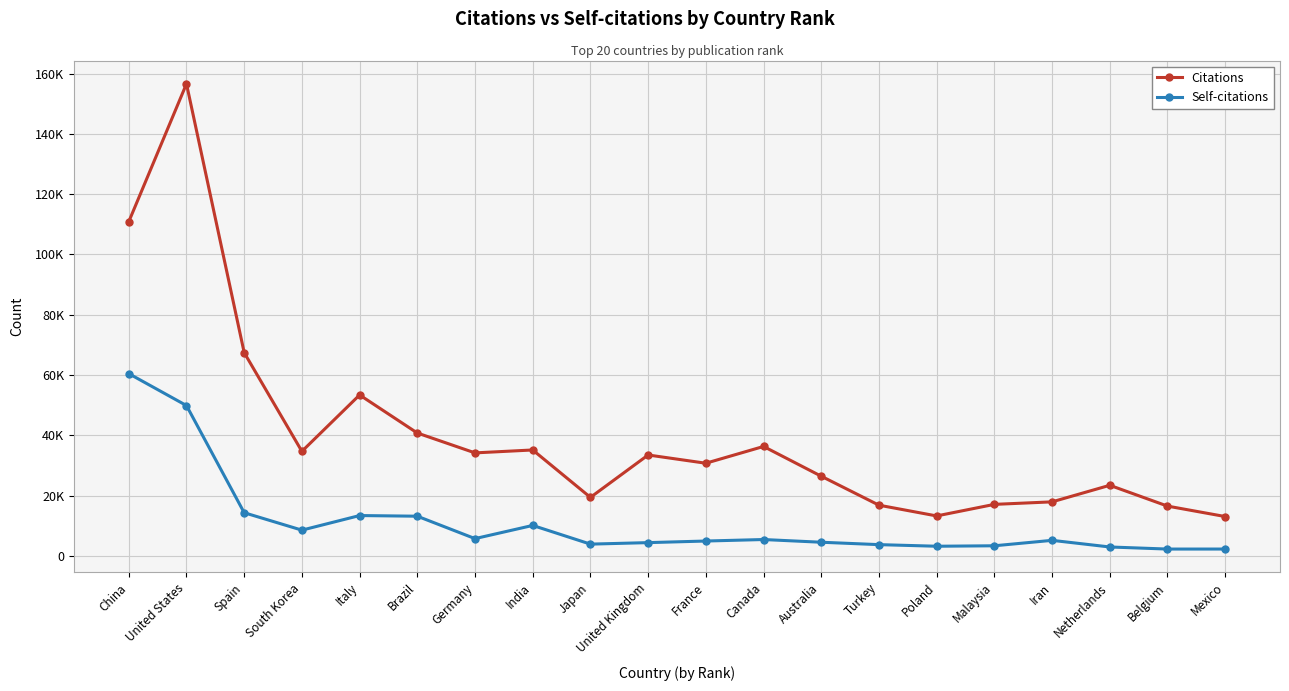

Is this an area chart (filled region under the line)?

No